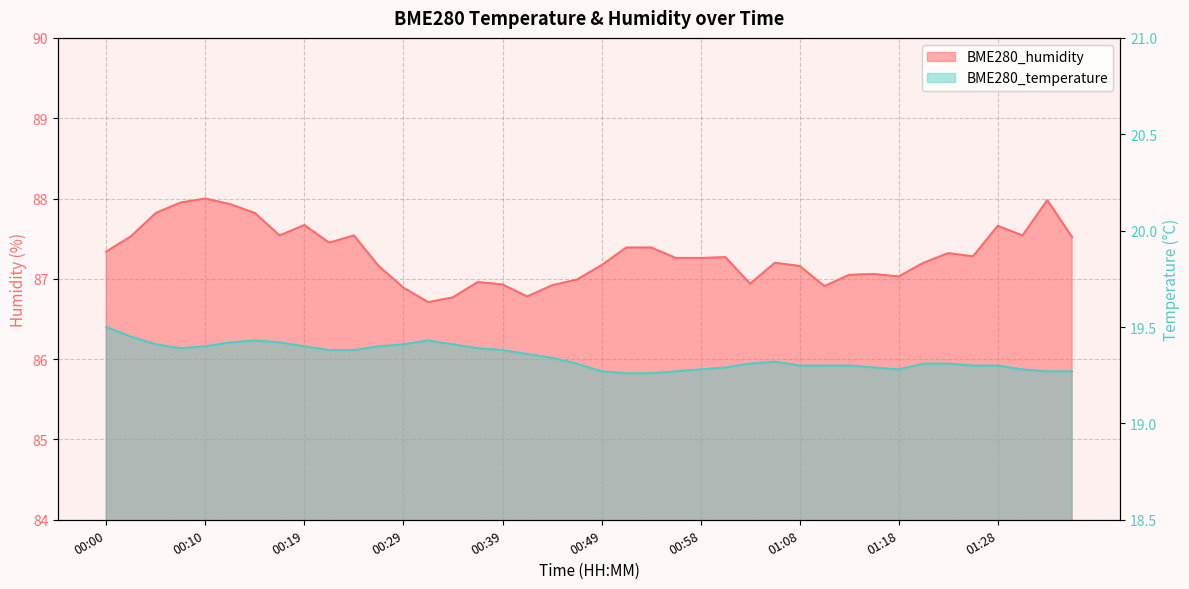

Which series has the largest range (max minus min)?

BME280_humidity